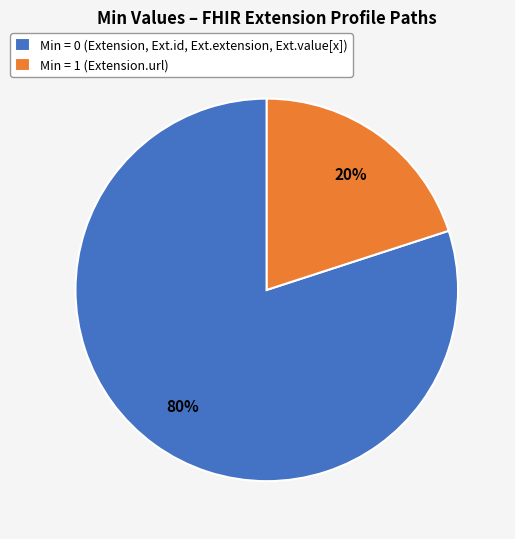

What percentage is the Min = 0 (Extension, Ext.id, Ext.extension, Ext.value[x]) slice, to the nearest percent?

80%